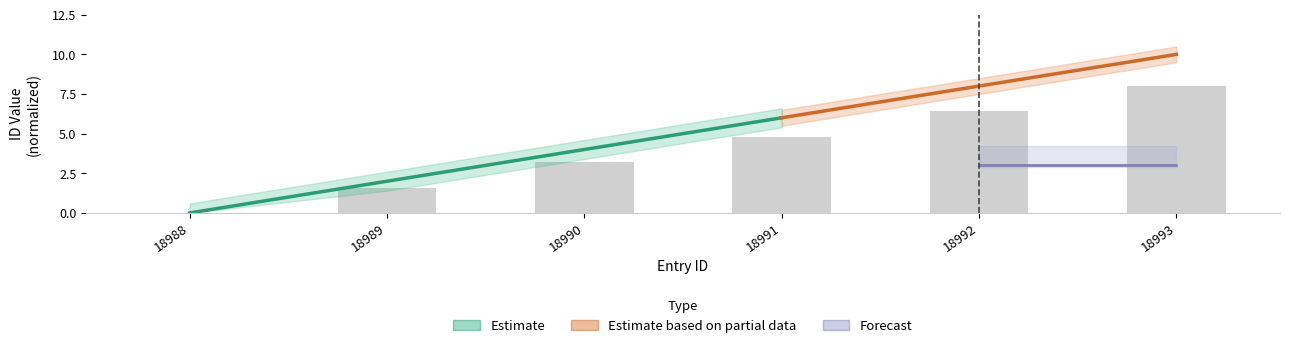

True or false: the data shows 1.6 at 18989.

True